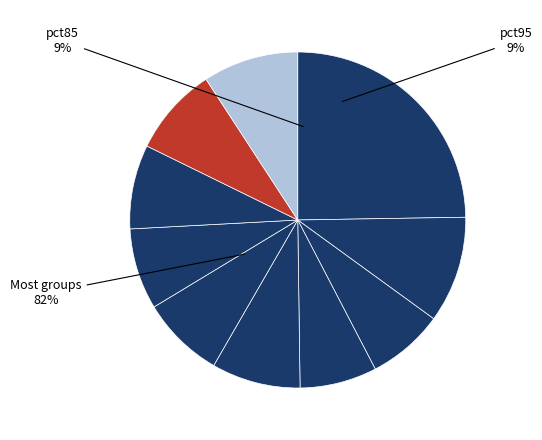

Is pct35 the majority of the pie?

No